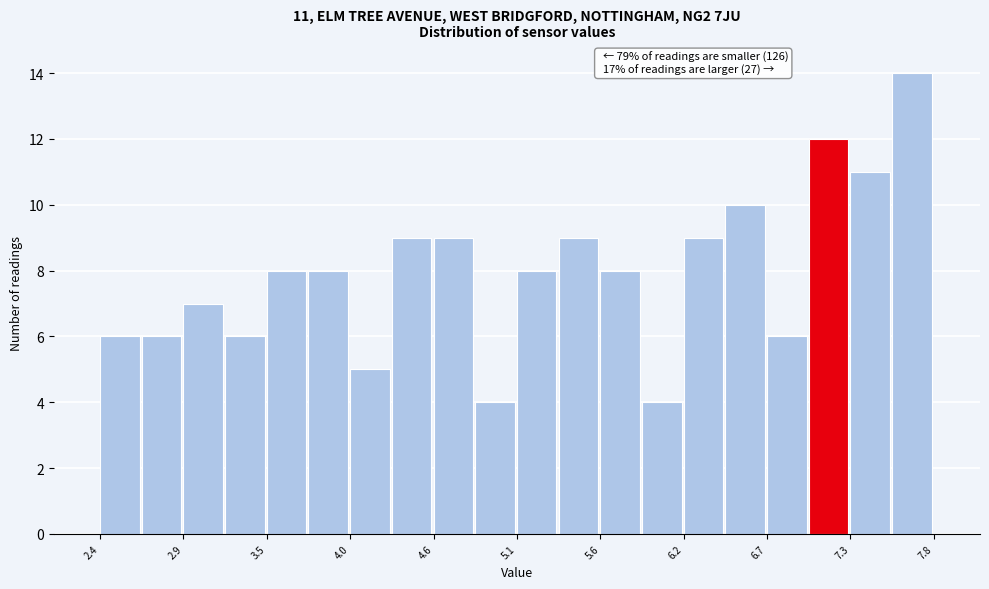

Read against the x-axis, roughly where is the centre of the tallest bar?

7.7